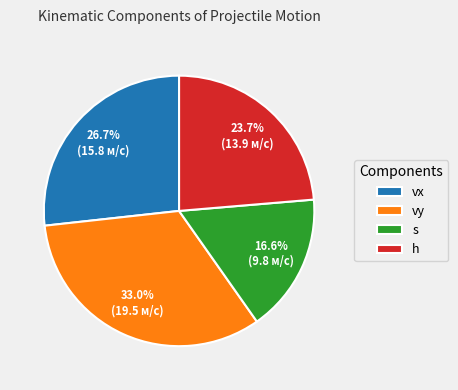

To the nearest percent, what percentage of the pie is s?

17%